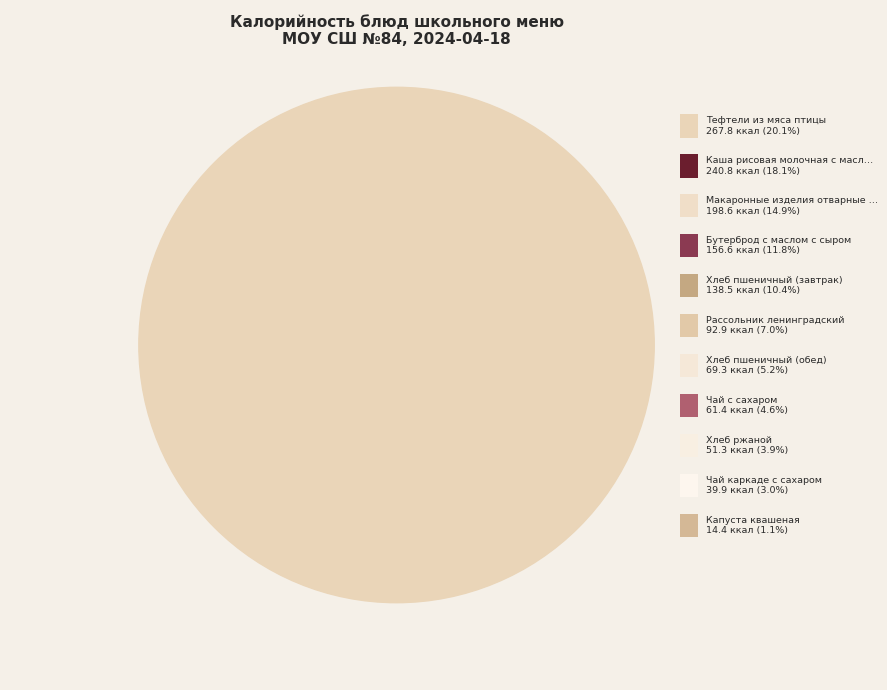

To the nearest percent, what percentage of the pie is Чай с сахаром?

5%